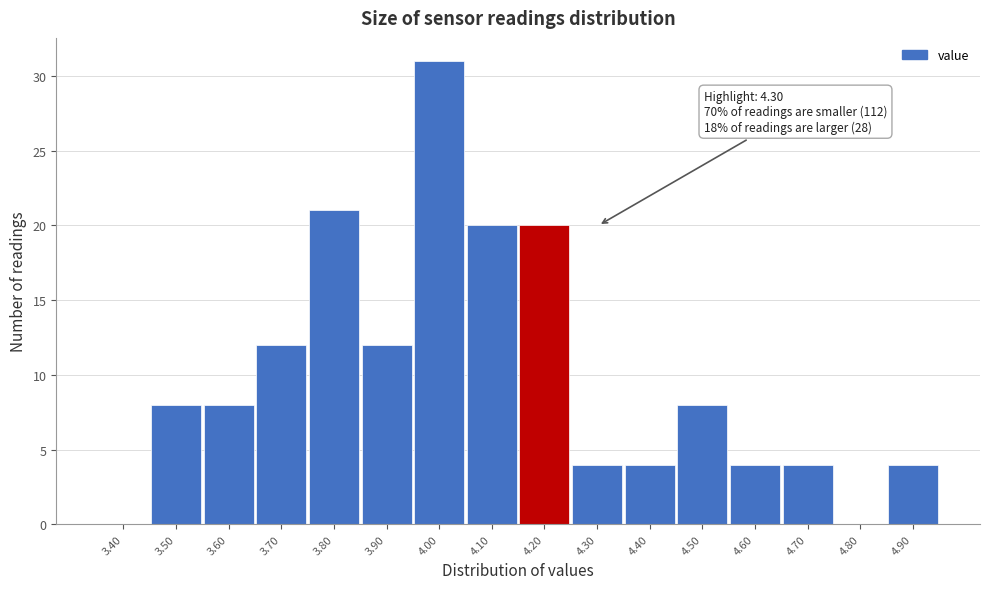

Reading left to right, list all the values displayed in this chart.

3.40=0	3.50=8	3.60=8	3.70=12	3.80=21	3.90=12	4.00=31	4.10=20	4.20=20	4.30=4	4.40=4	4.50=8	4.60=4	4.70=4	4.80=0	4.90=4